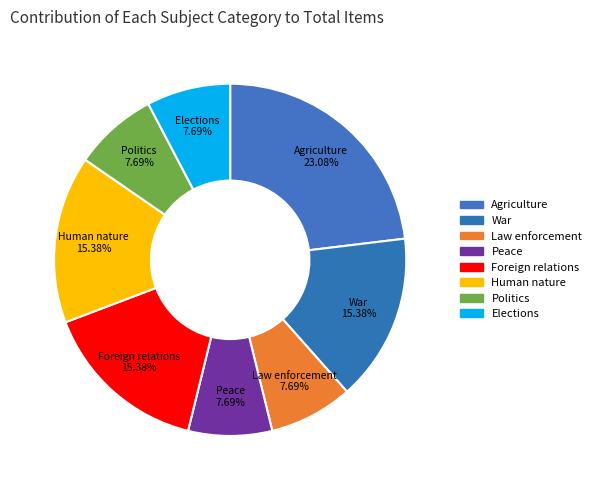

Does War account for over 50% of the chart?

No